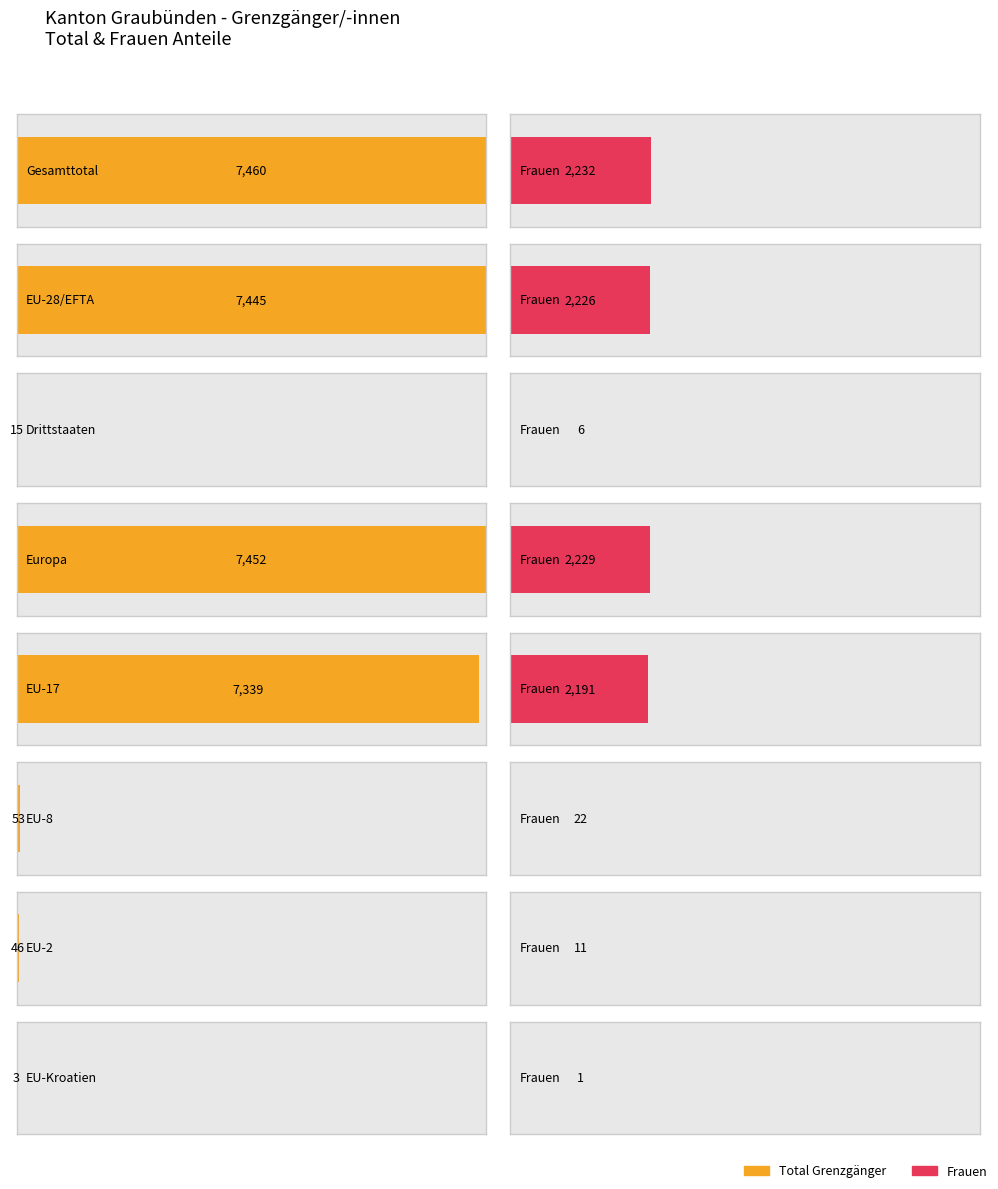

Between EU-28/EFTA and EU-Kroatien, which series saw the biggest shift?

Total Grenzgänger